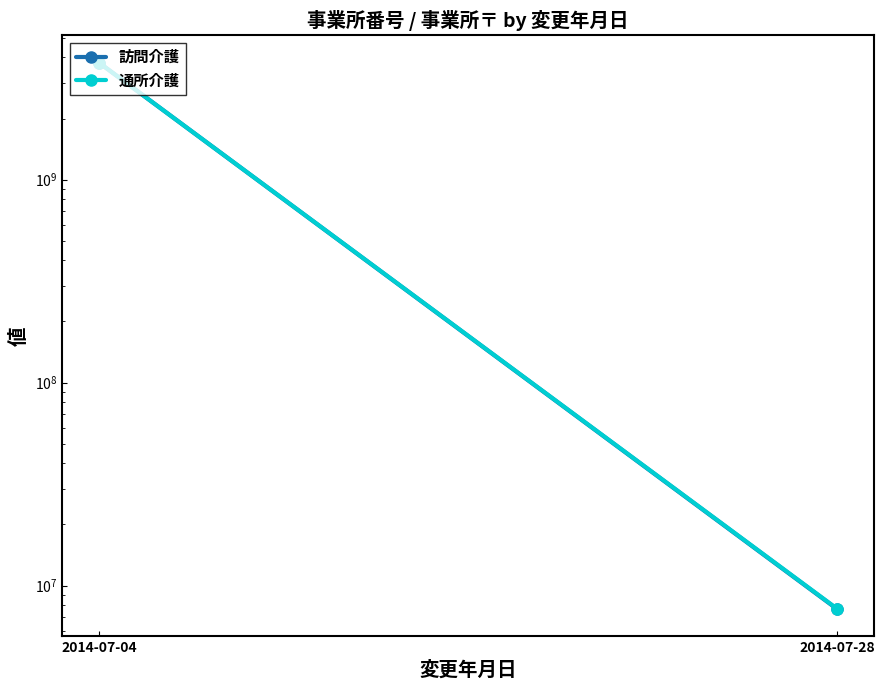

Is the value of 訪問介護 at 2014-07-04 greater than the value of 通所介護 at 2014-07-04?

Yes